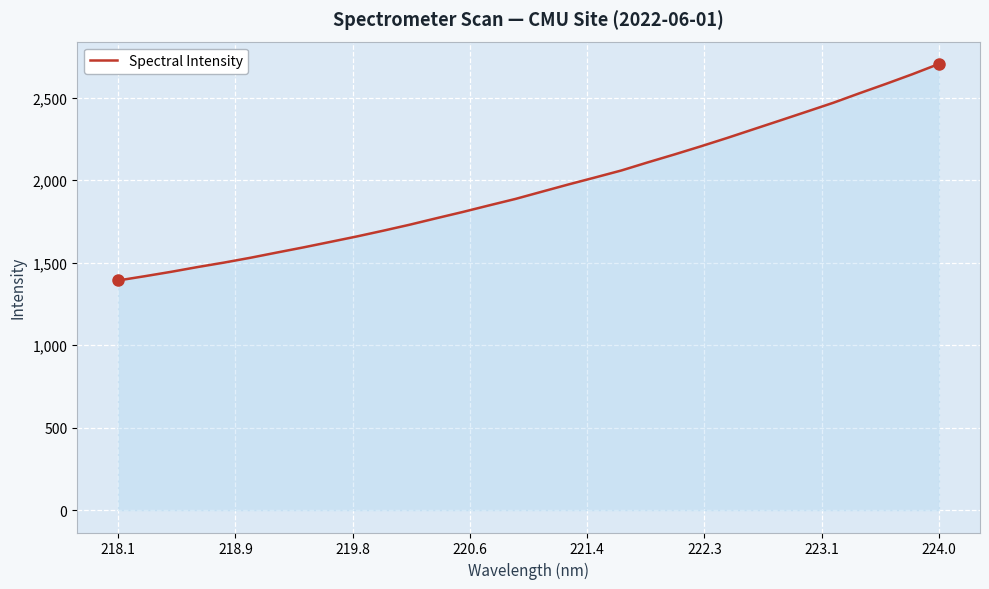

What is the maximum value shown in the chart?

2704.1